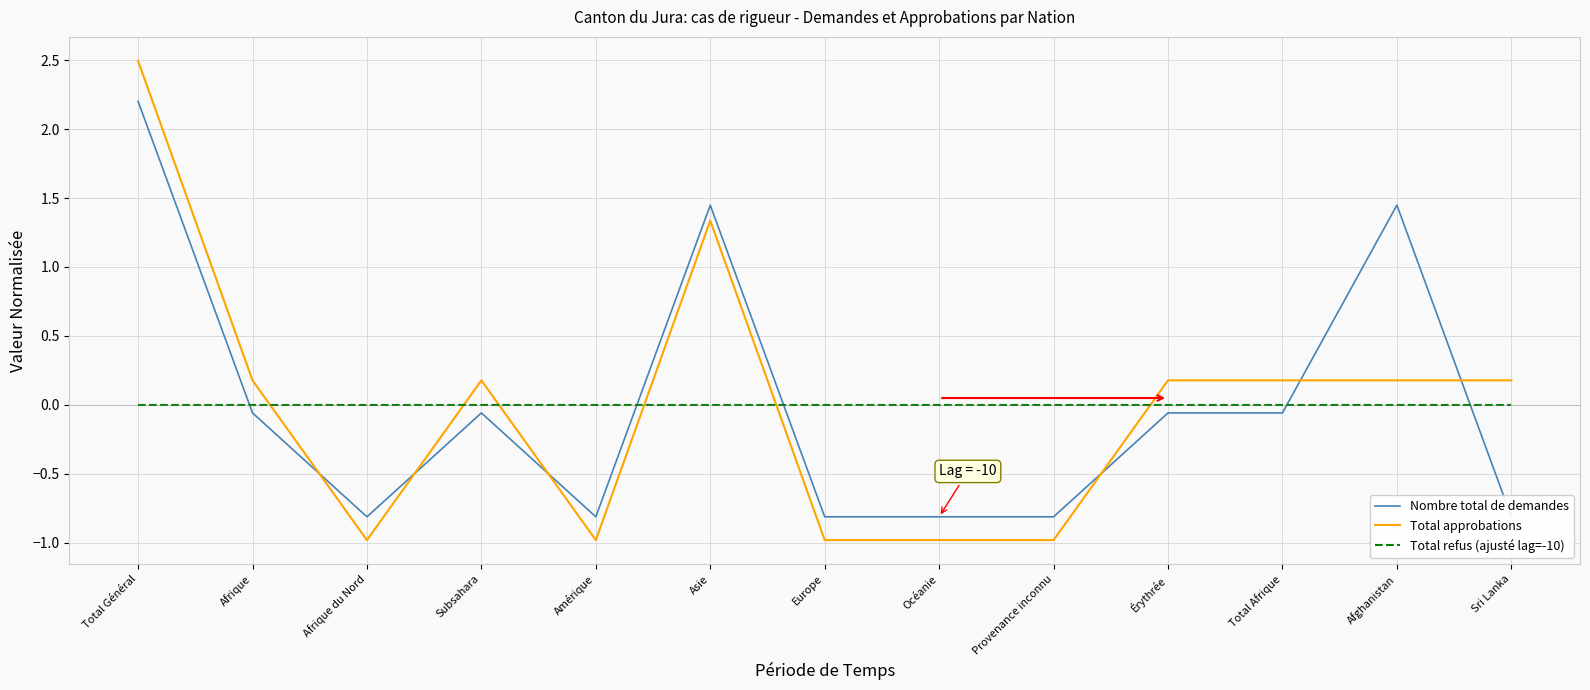

How many intersections are there between Total approbations and Nombre total de demandes?

6